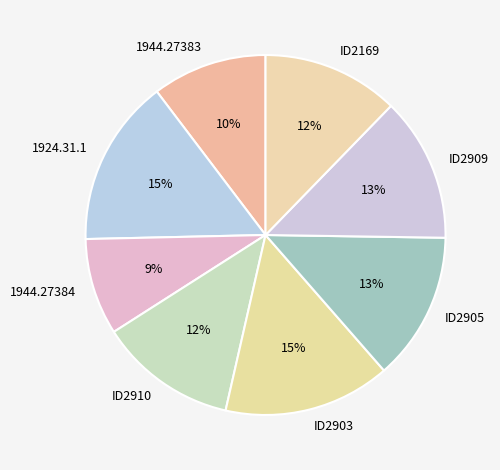

What percentage is the ID2905 slice, to the nearest percent?

13%